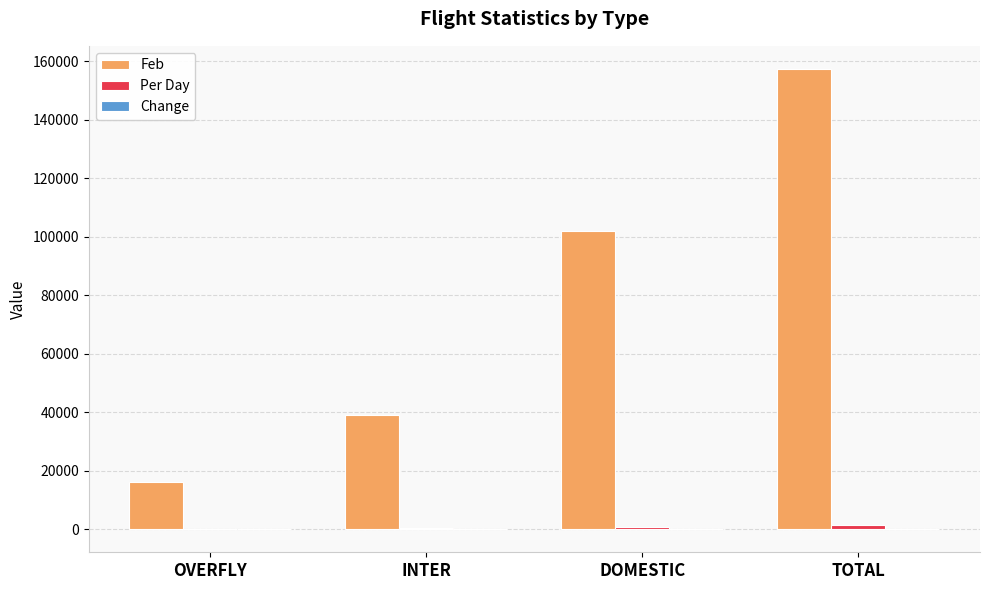

At which category is the sum across all series the highest?

TOTAL